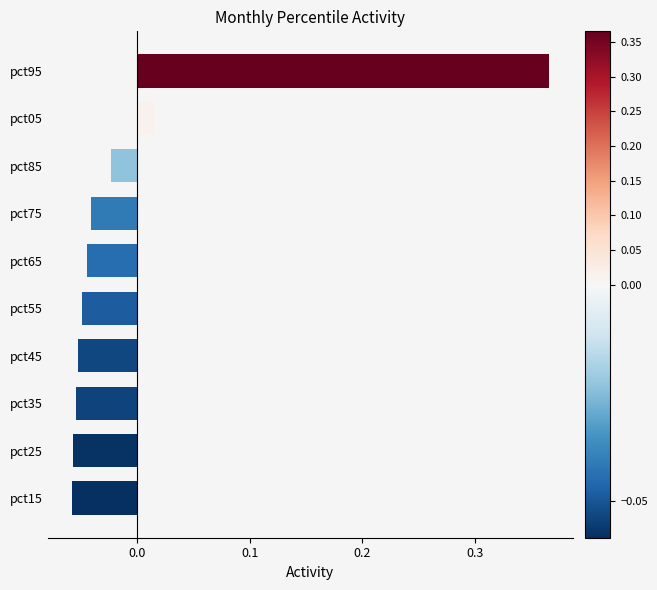

How many data points does each series have?

10